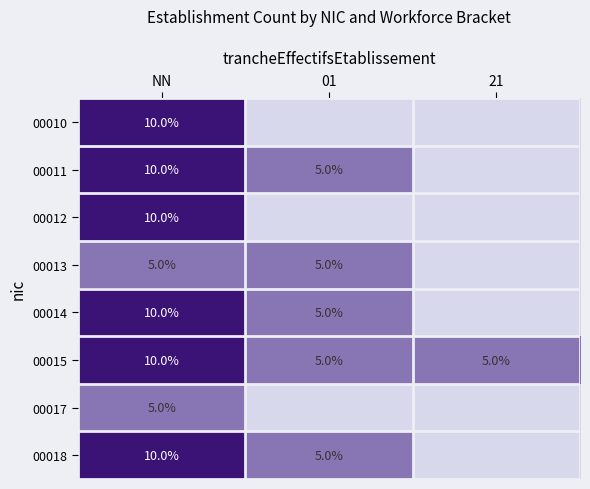

Count the 00015 values in the range 5 to 10.

3